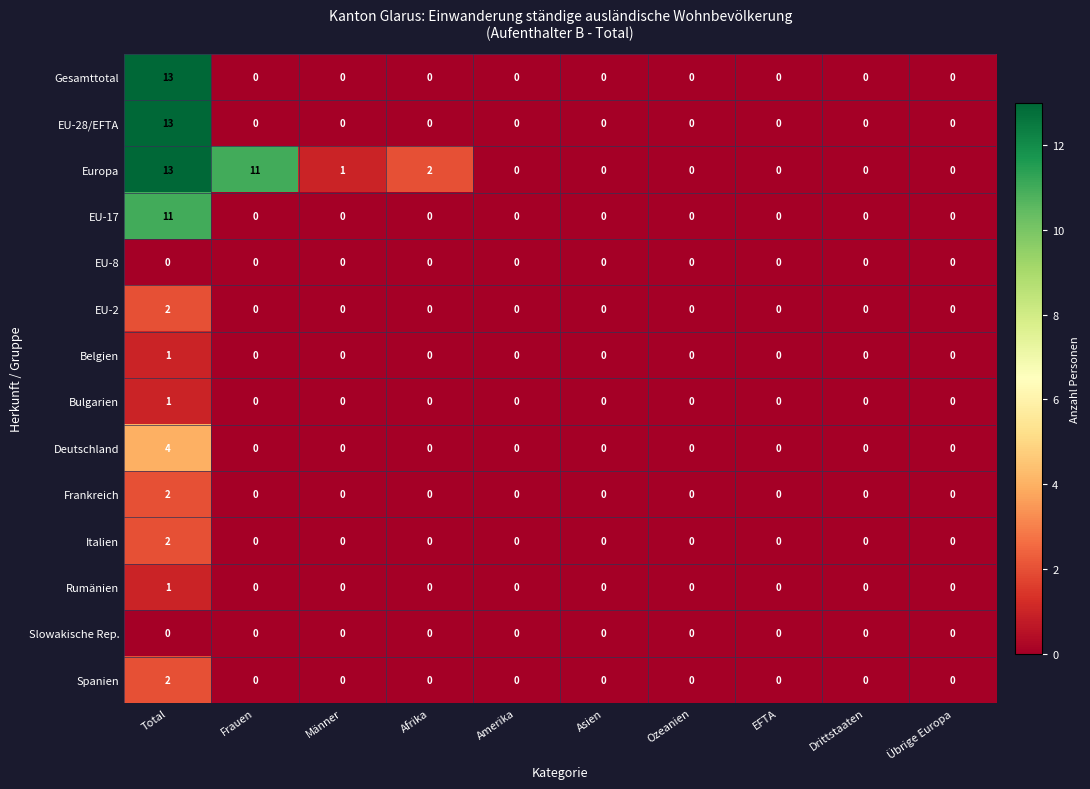

The value of Gesamttotal at Drittstaaten is 0. True or false?

True